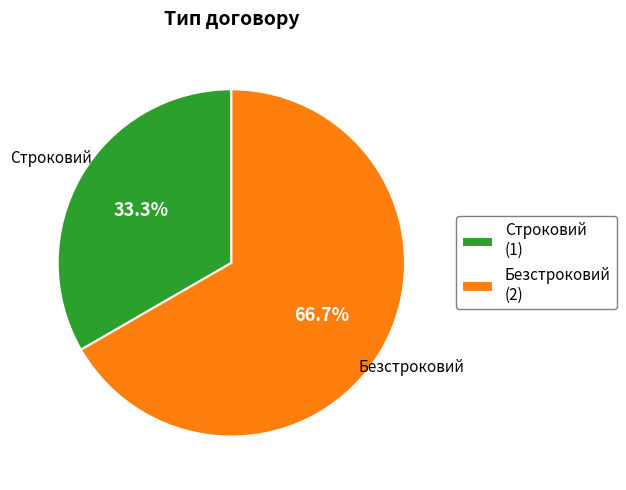

What is the largest slice in the pie chart?

Безстроковий